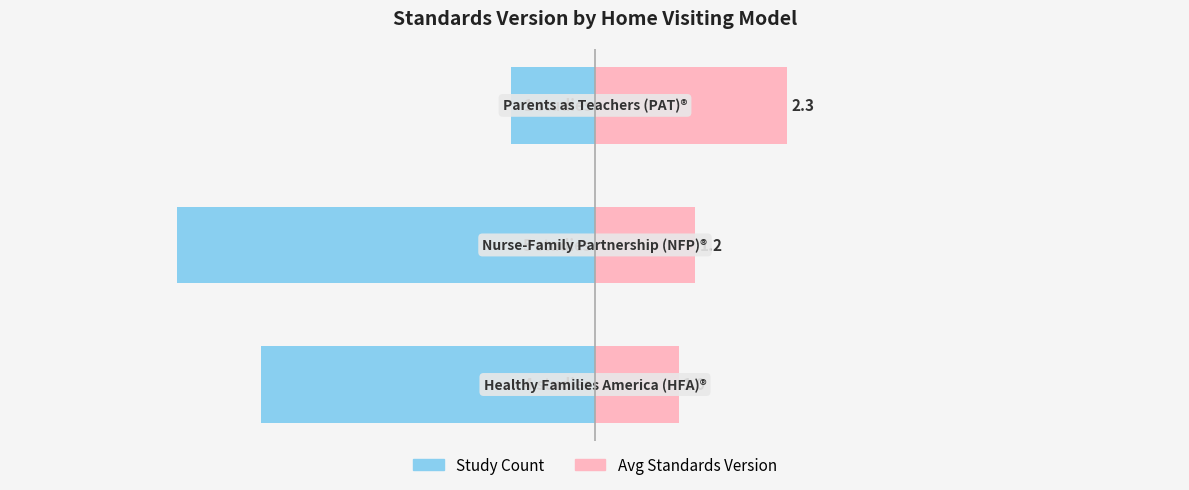

What are all the series names shown in the legend?

Study Count, Avg Standards Version